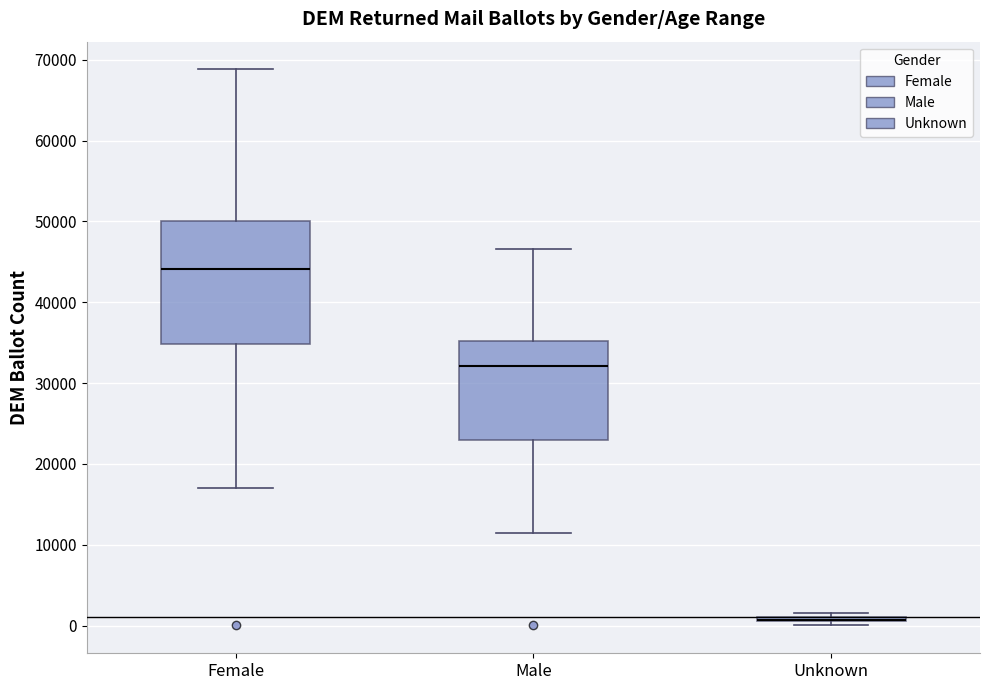

Reading left to right, read every box against the y-axis: the position of its median line, the range the box covers, and the ends of its whiskers. The values are not printed on the chart, so give them approximately, as read against the axis.

Female: median 44000, box 35000 to 50000, whiskers 17000 to 69000
Male: median 32000, box 23000 to 35000, whiskers 12000 to 47000
Unknown: box collapsed to a line at 1000, whiskers 0 to 2000